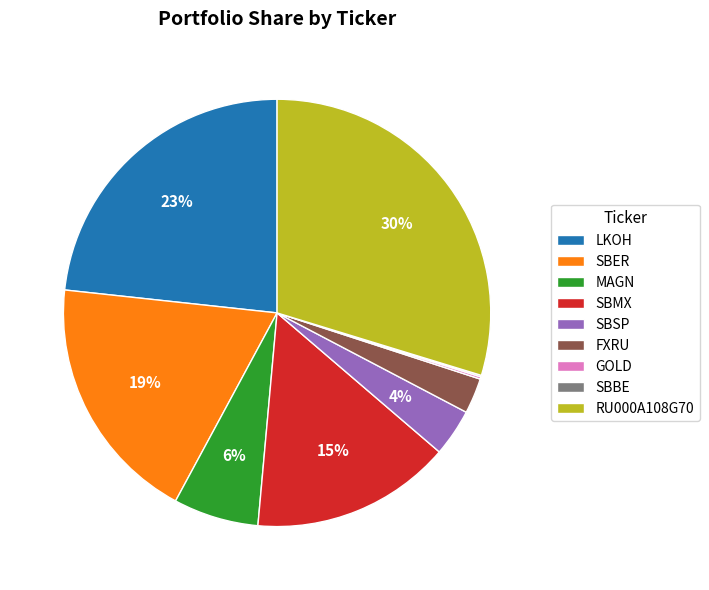

Which category has the biggest portion of the pie?

RU000A108G70